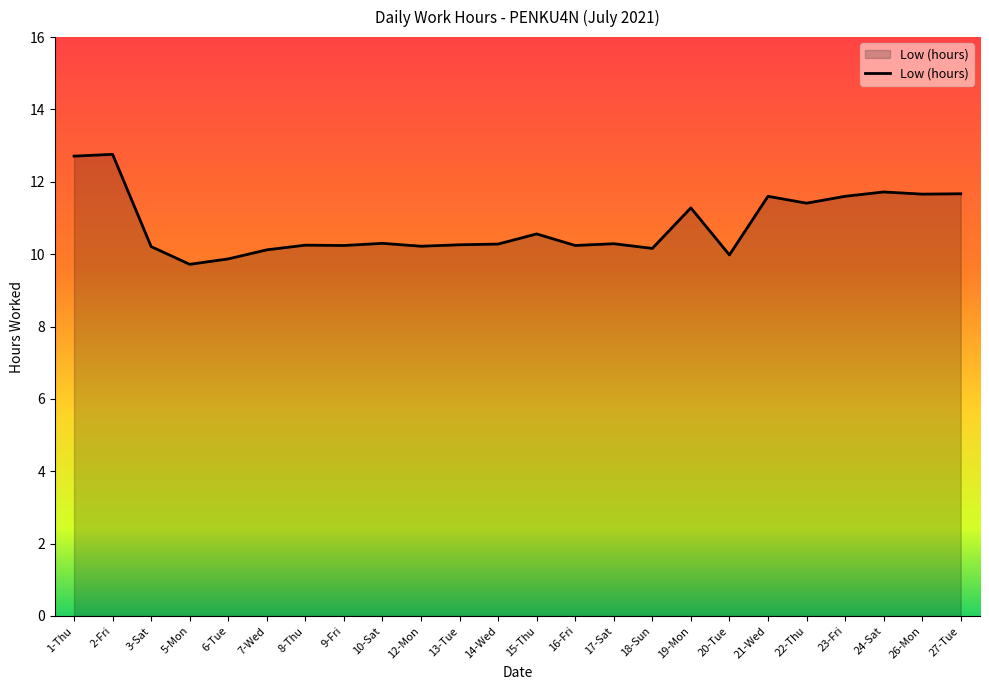

What position from the left is 13-Tue?

11